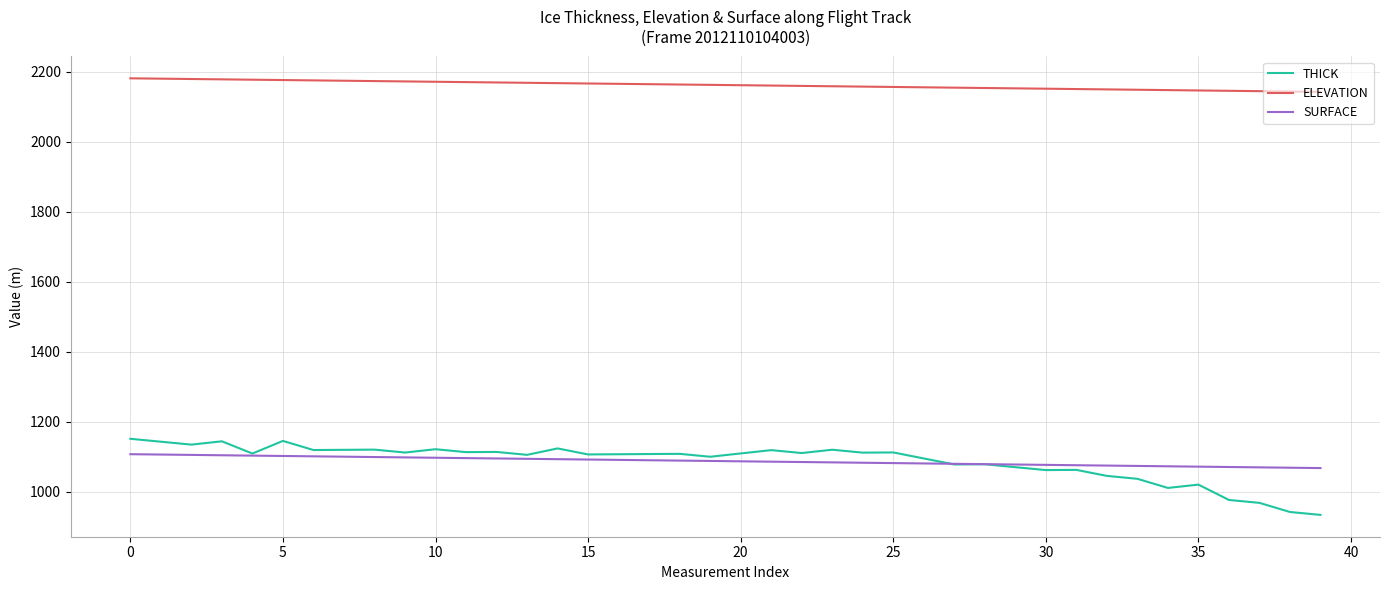

What is the difference between the maximum and minimum values in the SURFACE series?

39.6